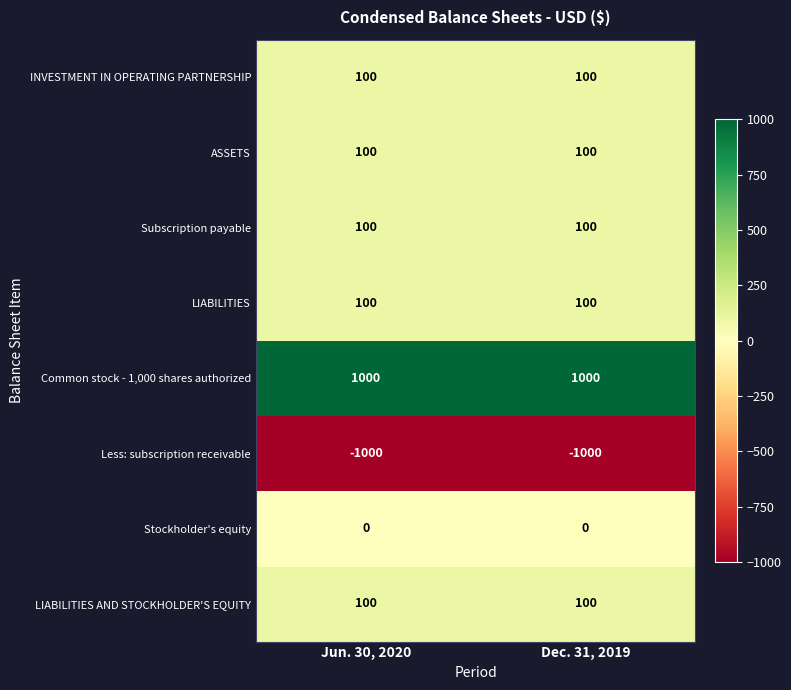

The value of ASSETS at Dec. 31, 2019 is 24. True or false?

False